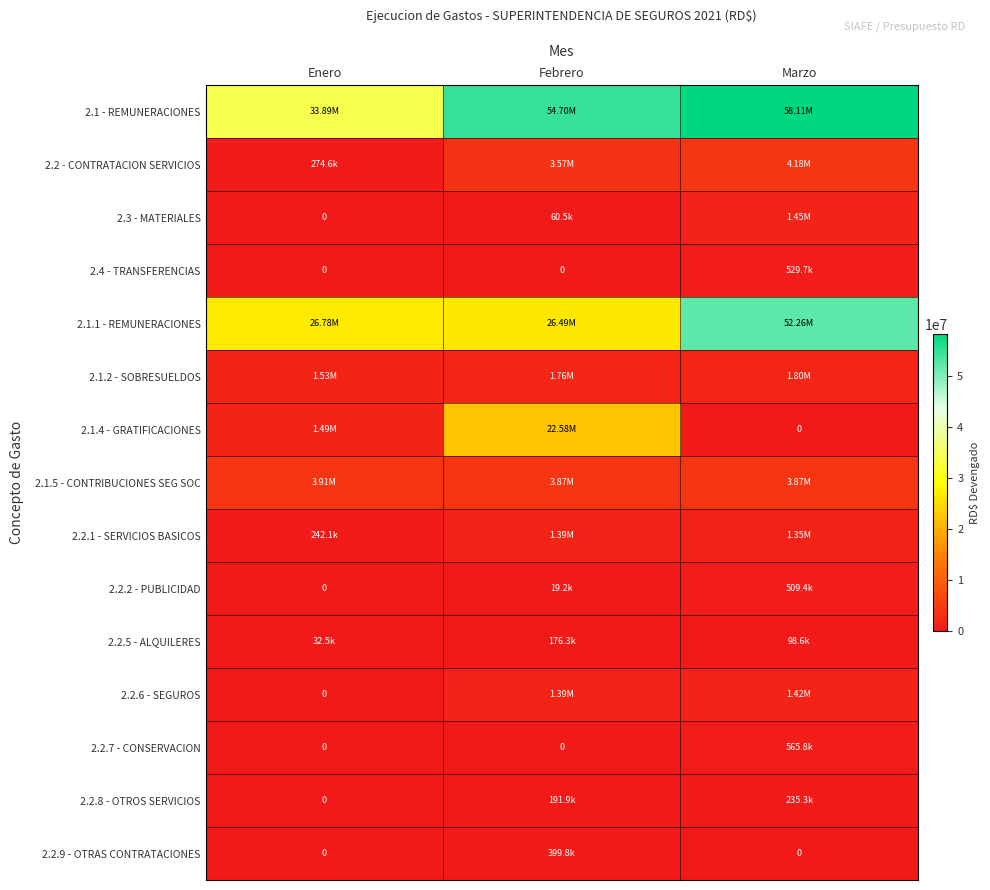

Which label corresponds to the largest value in the chart?

Marzo